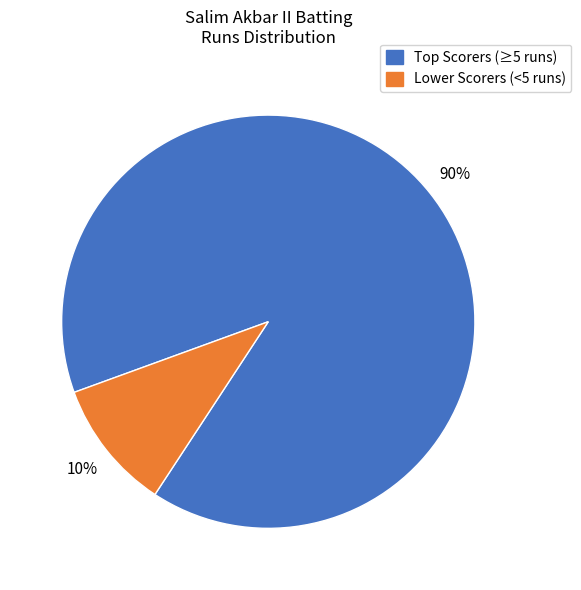

Does any single category account for the majority?

Yes